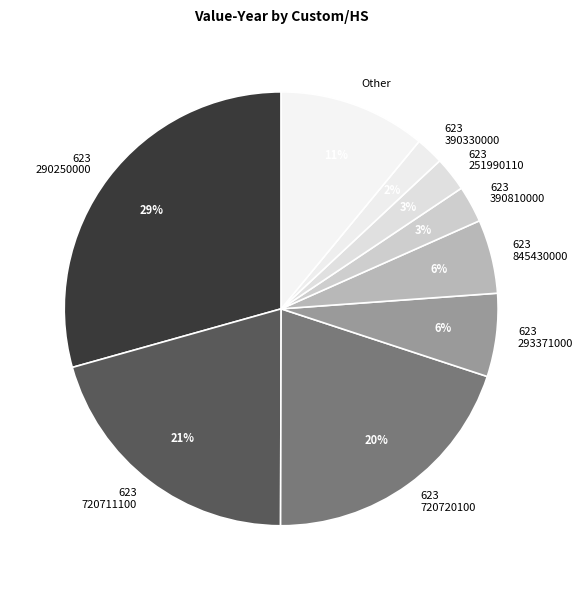

What is the ratio of the value at Other to the value at 623 720711100?

0.5